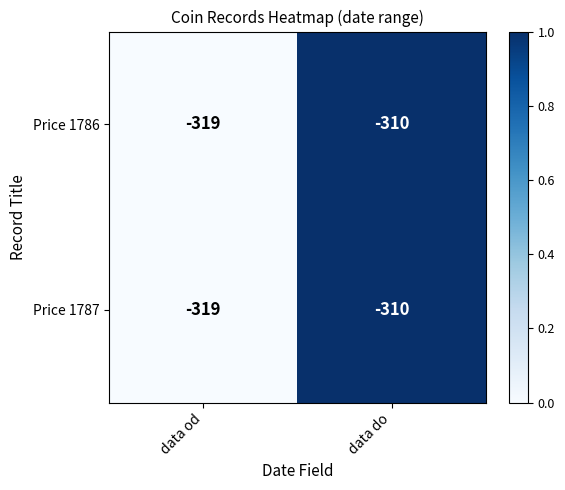

Reading left to right, what are all the values shown in this chart?

Price 1786: -319	-310
Price 1787: -319	-310